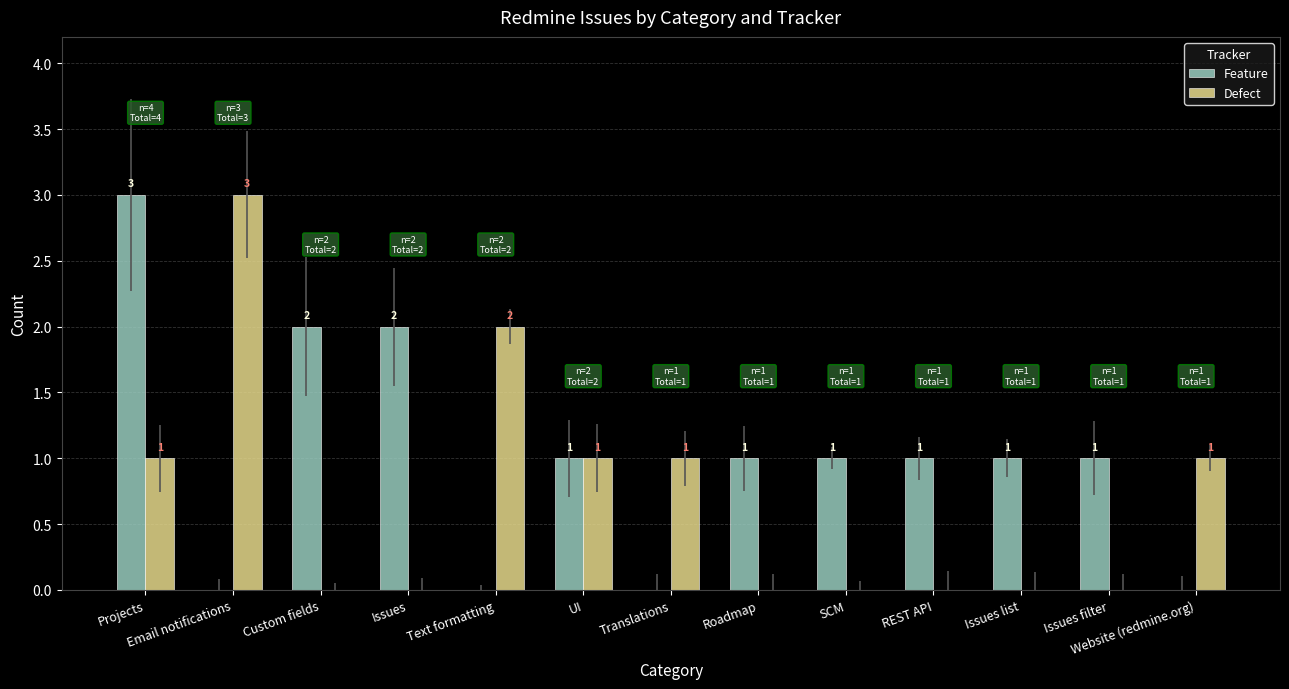

What is the spread (max minus min) of values at SCM?

1